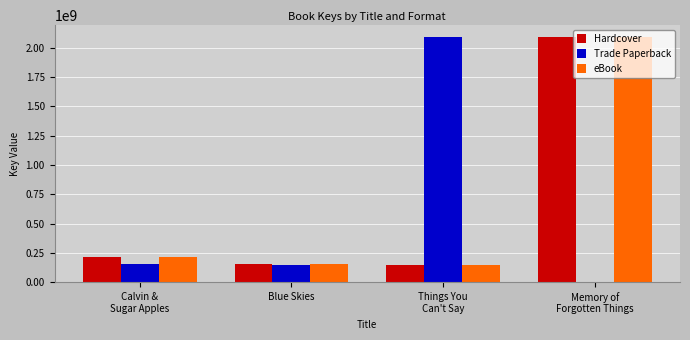

What is the sum of all Trade Paperback values?

2392599684